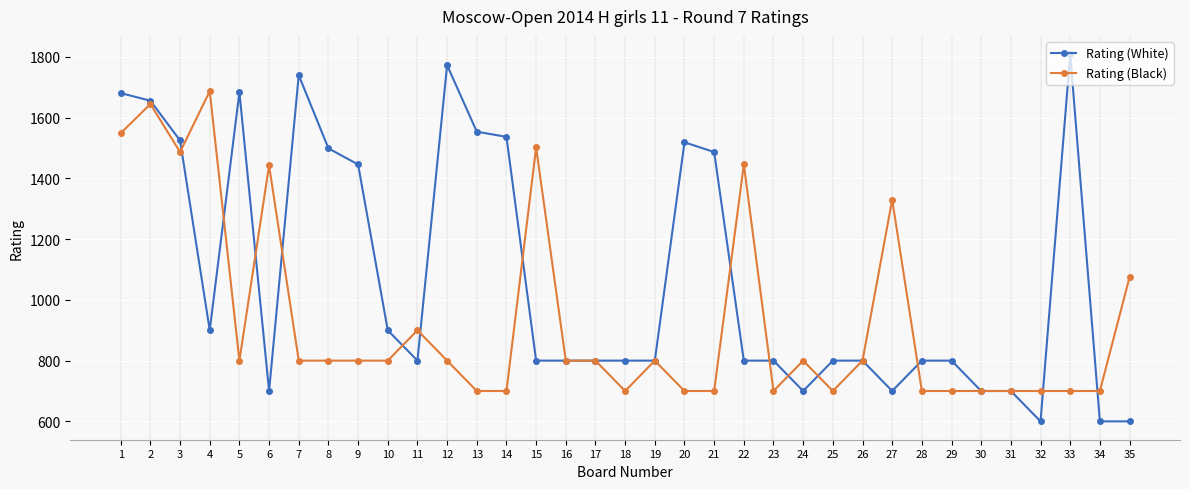

What is the difference between the highest and lowest values at 15?

702